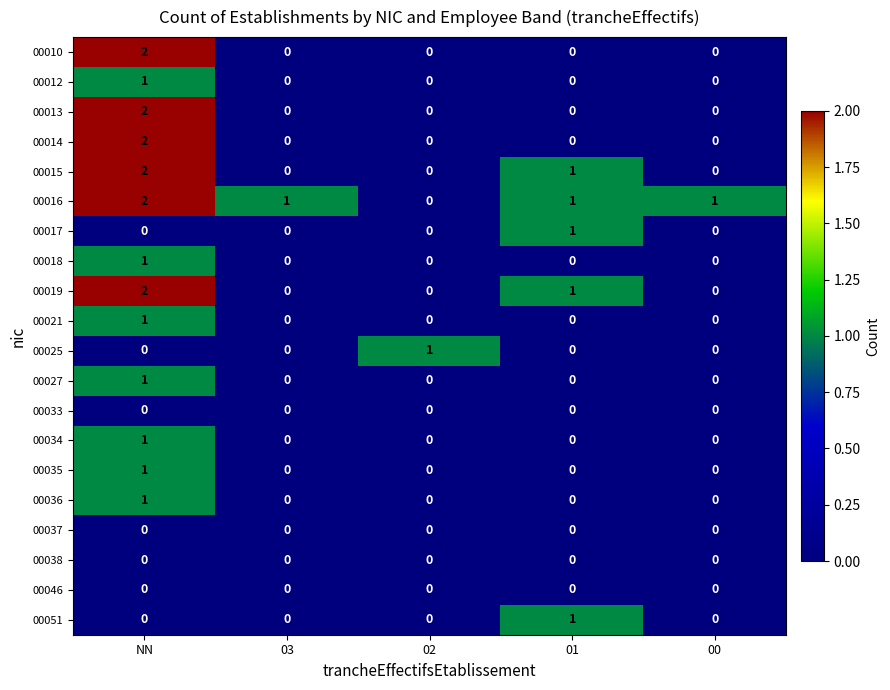

Count the number of categories in the chart.

5